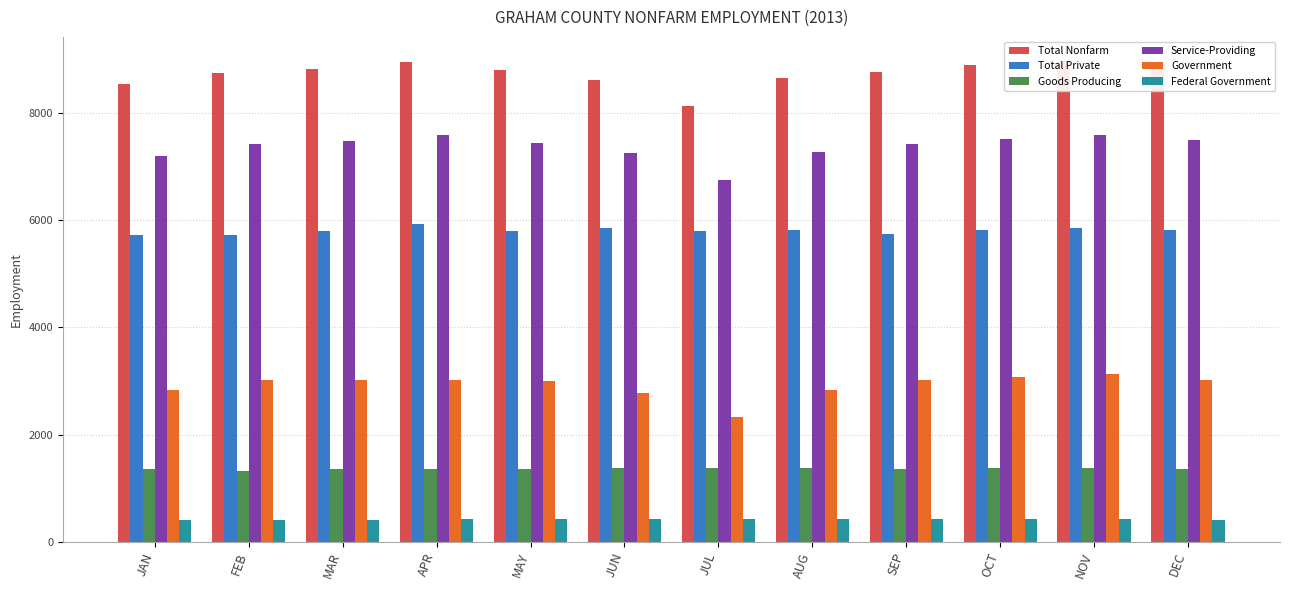

What is the sum of the Total Nonfarm values at OCT and APR?

17850